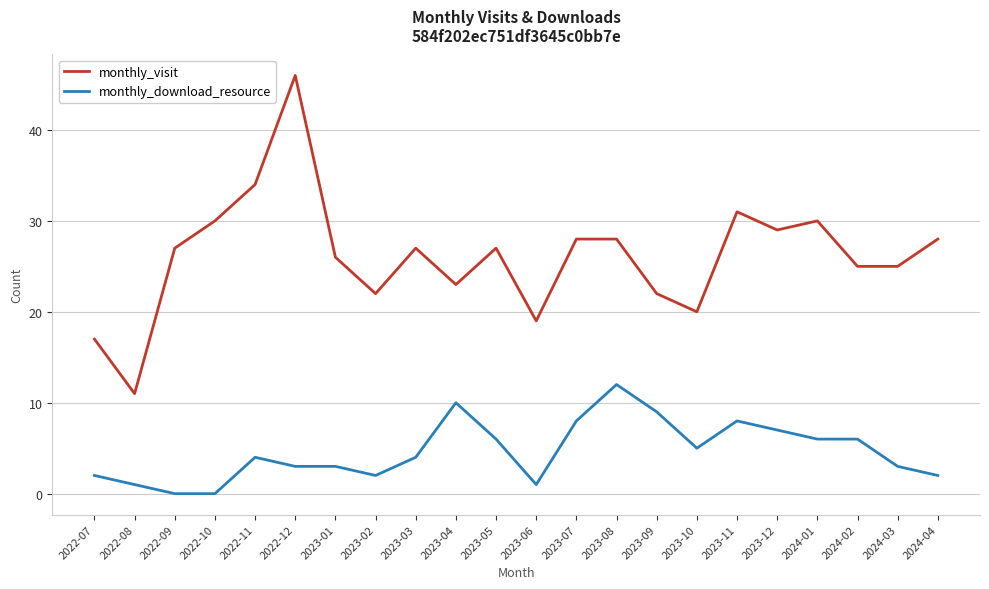

How many lines are shown in the chart?

2